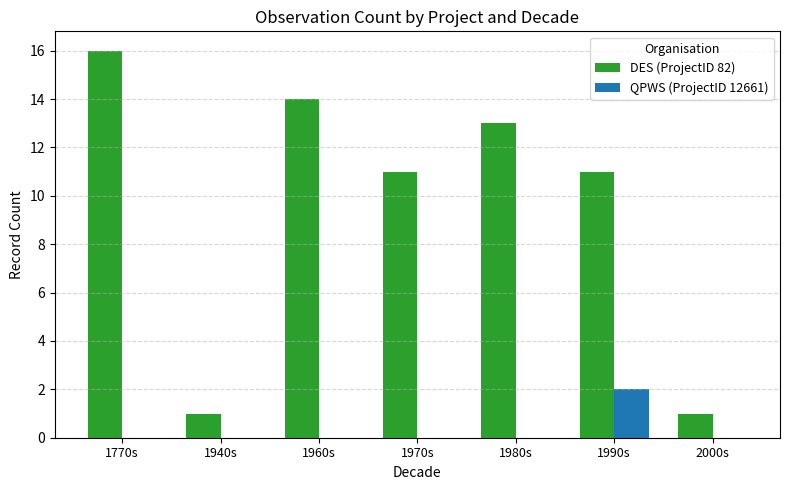

Which category has the highest value across all series?

1770s